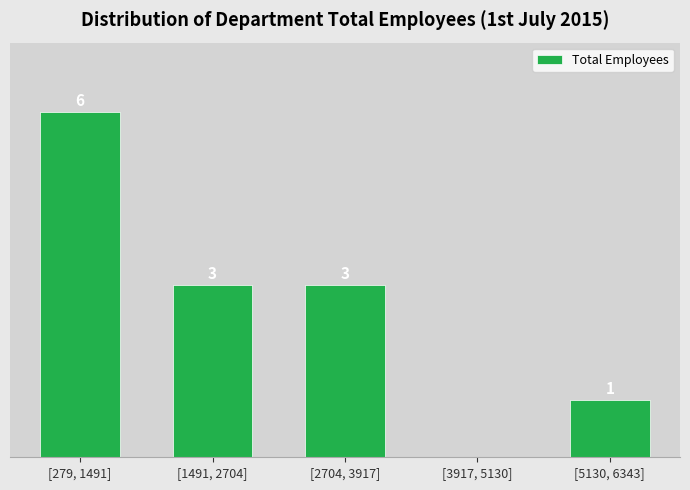

Which has a higher value, [3917, 5130] or [5130, 6343]?

[5130, 6343]